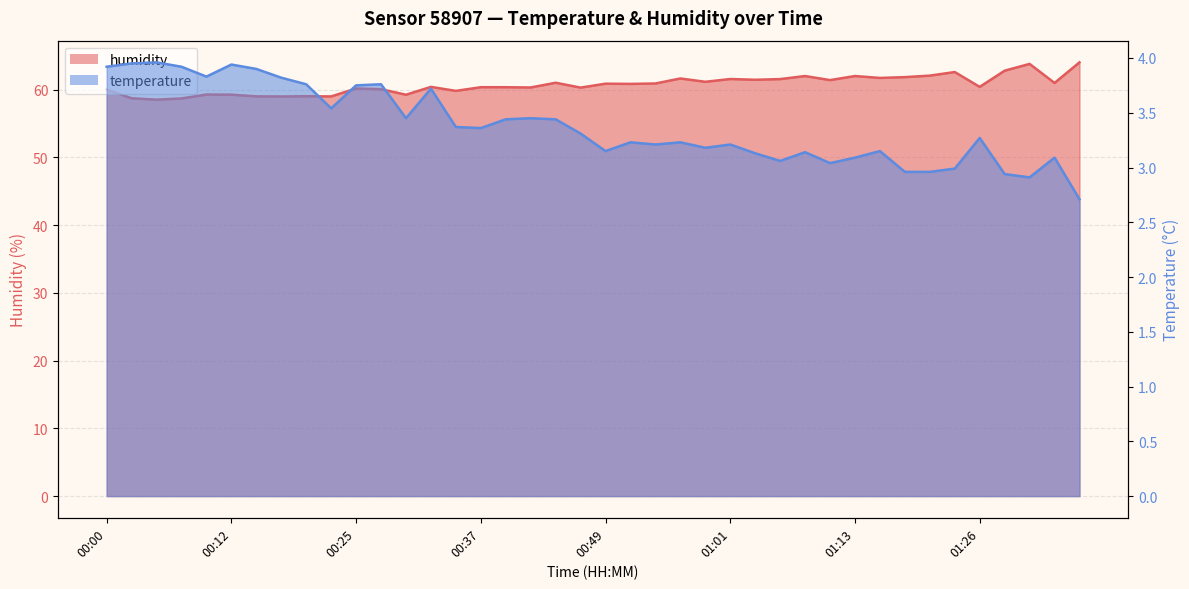

What is the minimum value shown in the chart?

2.7